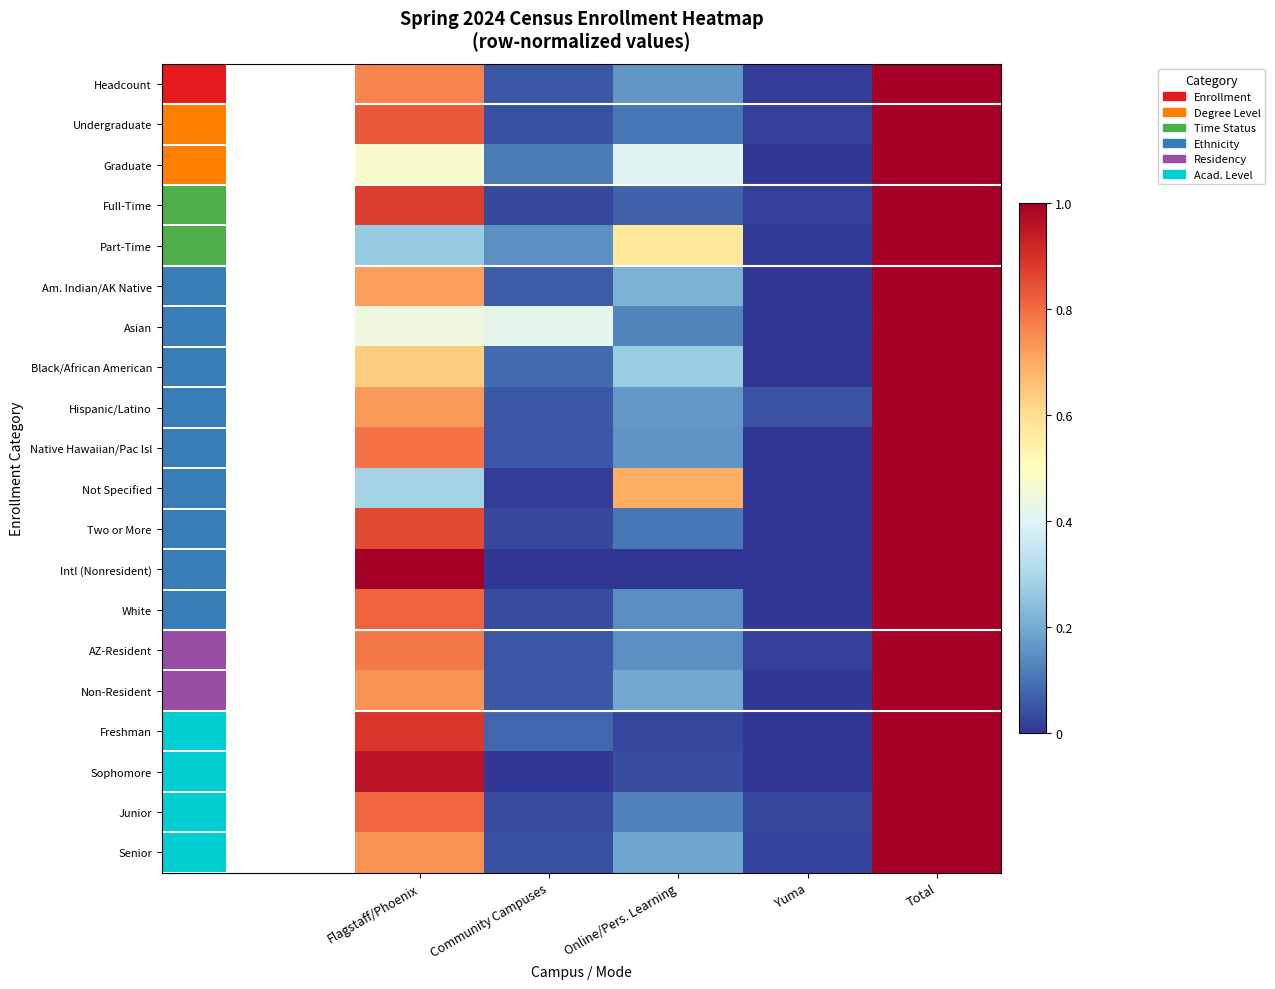

What is the sum of all Black/African American values?

2.0